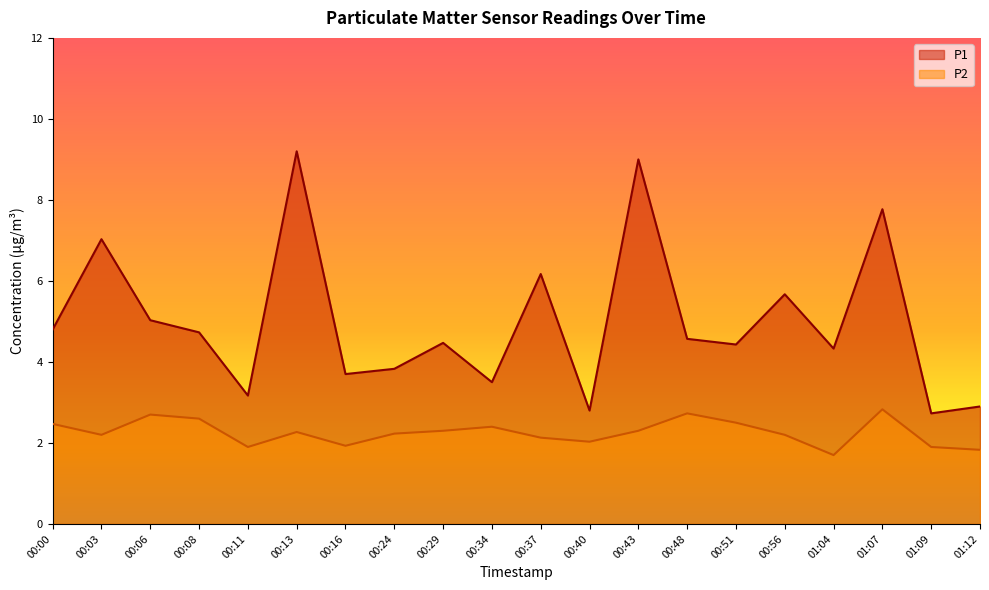

Rank the categories by P2 value from highest to lowest.

01:07, 00:48, 00:06, 00:08, 00:51, 00:00, 00:34, 00:29, 00:43, 00:13, 00:24, 00:03, 00:56, 00:37, 00:40, 00:16, 00:11, 01:09, 01:12, 01:04